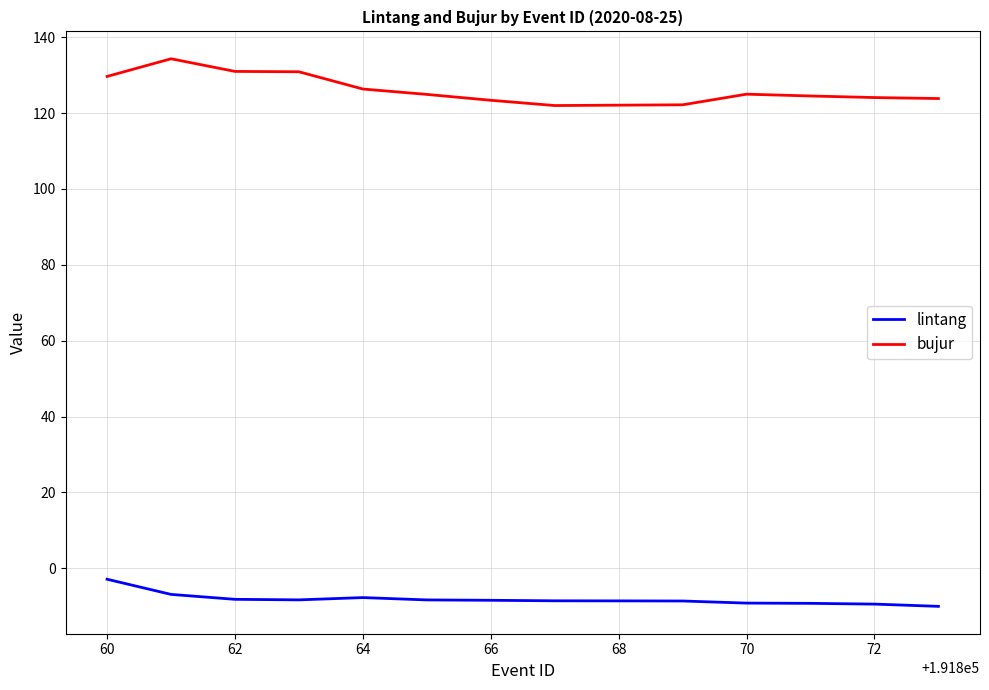

At how many categories does at least one series exceed 54?

14